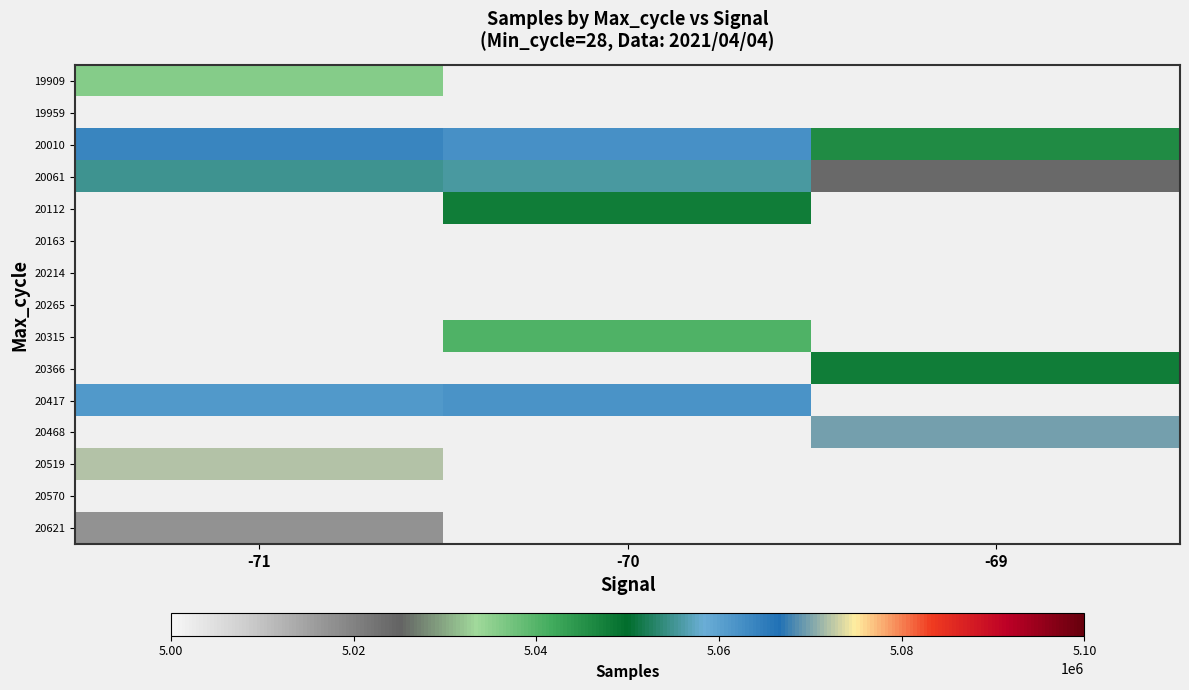

Which label corresponds to the largest value in the chart?

-71